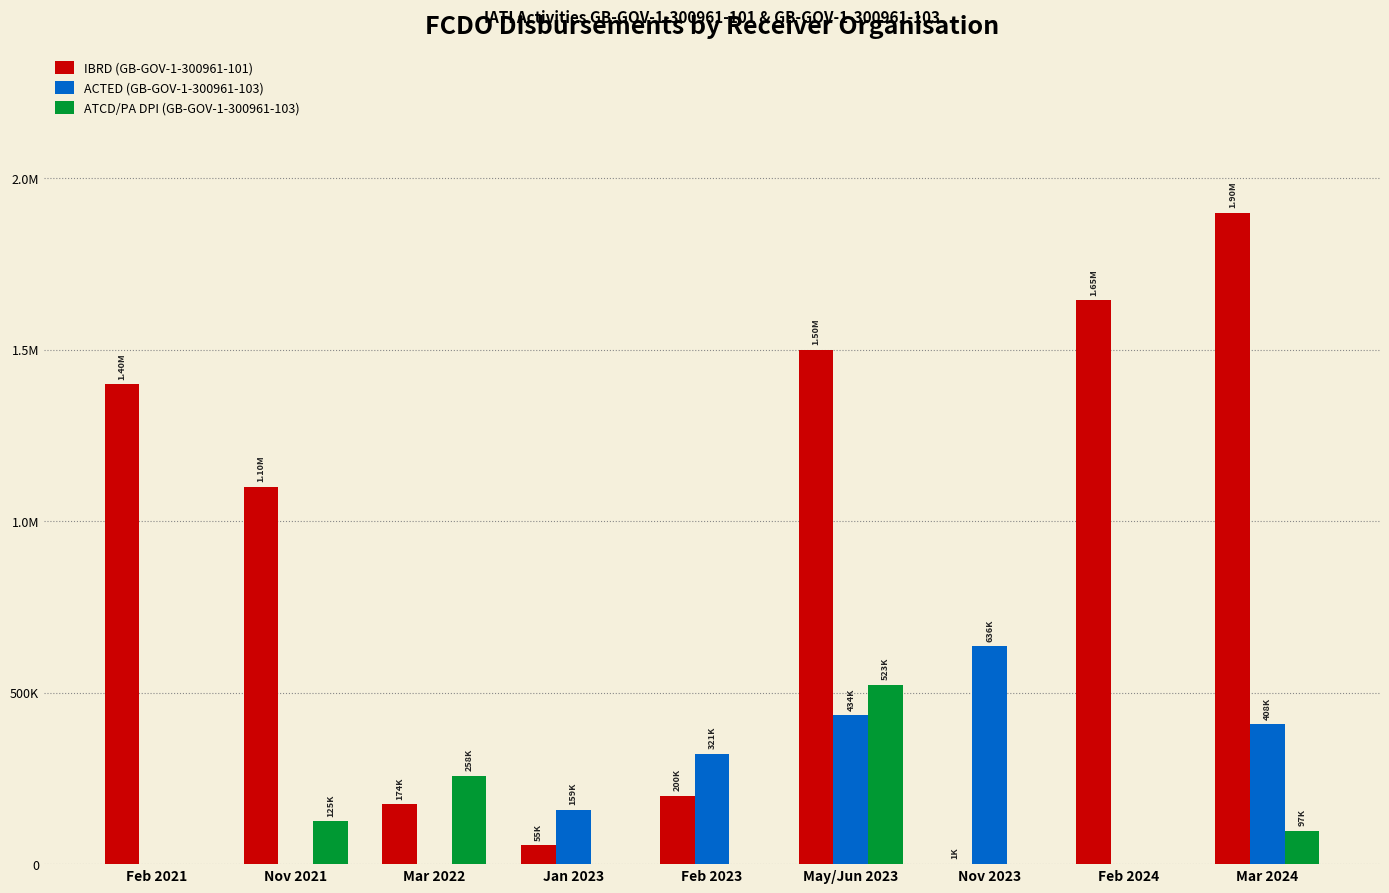

What is the label of the 7th bar from the right?

Mar 2022